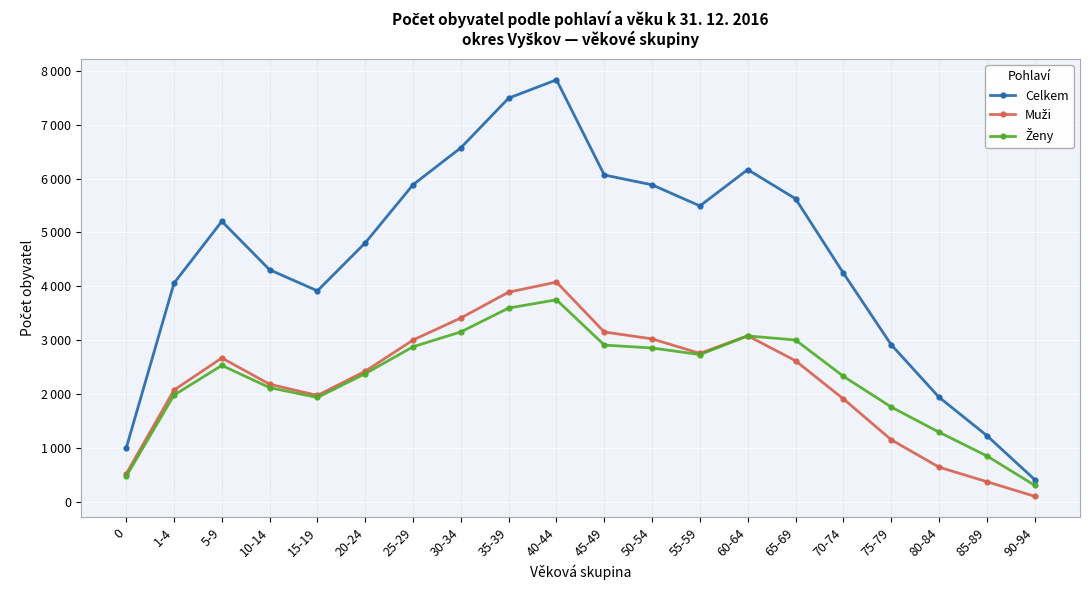

Reading left to right, transcribe all the data shown in this chart.

Celkem: 1000	4059	5206	4307	3917	4807	5885	6570	7491	7830	6065	5883	5492	6165	5625	4247	2919	1945	1234	418
Muži: 523	2076	2672	2185	1978	2426	3005	3414	3893	4079	3154	3026	2757	3084	2620	1914	1156	648	378	107
Ženy: 477	1983	2534	2122	1939	2381	2880	3156	3598	3751	2911	2857	2735	3081	3005	2333	1763	1297	856	311